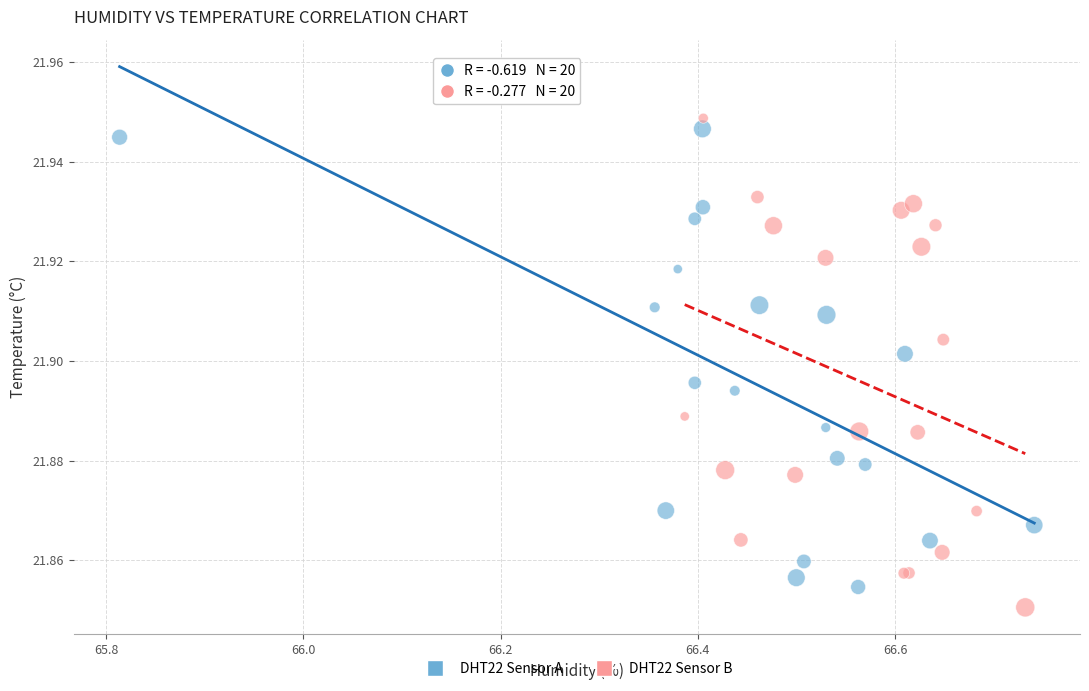

What are all the series names shown in the legend?

DHT22 Sensor A, DHT22 Sensor B